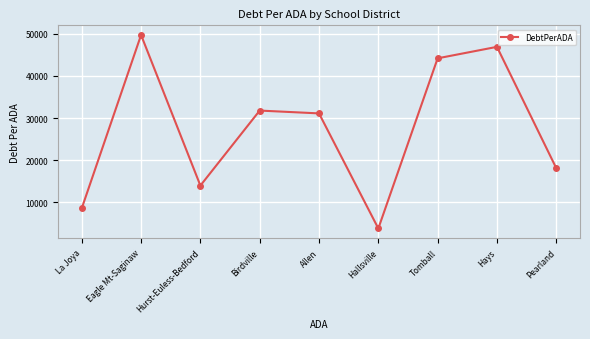

The chart shows a value of 5277.3 at Hurst-Euless-Bedford. True or false?

False